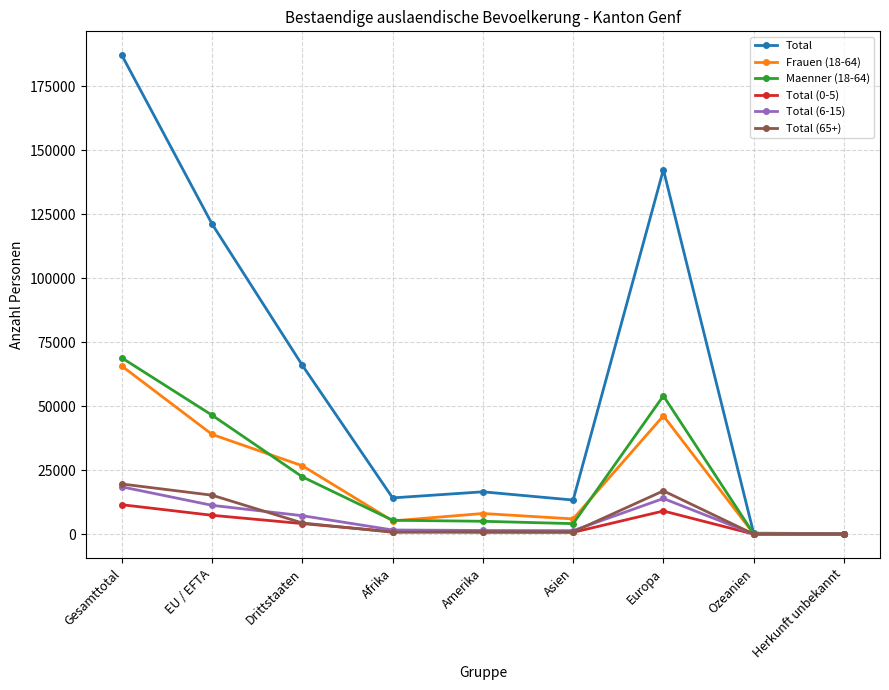

What is the approximate value of Total at EU / EFTA?

121184